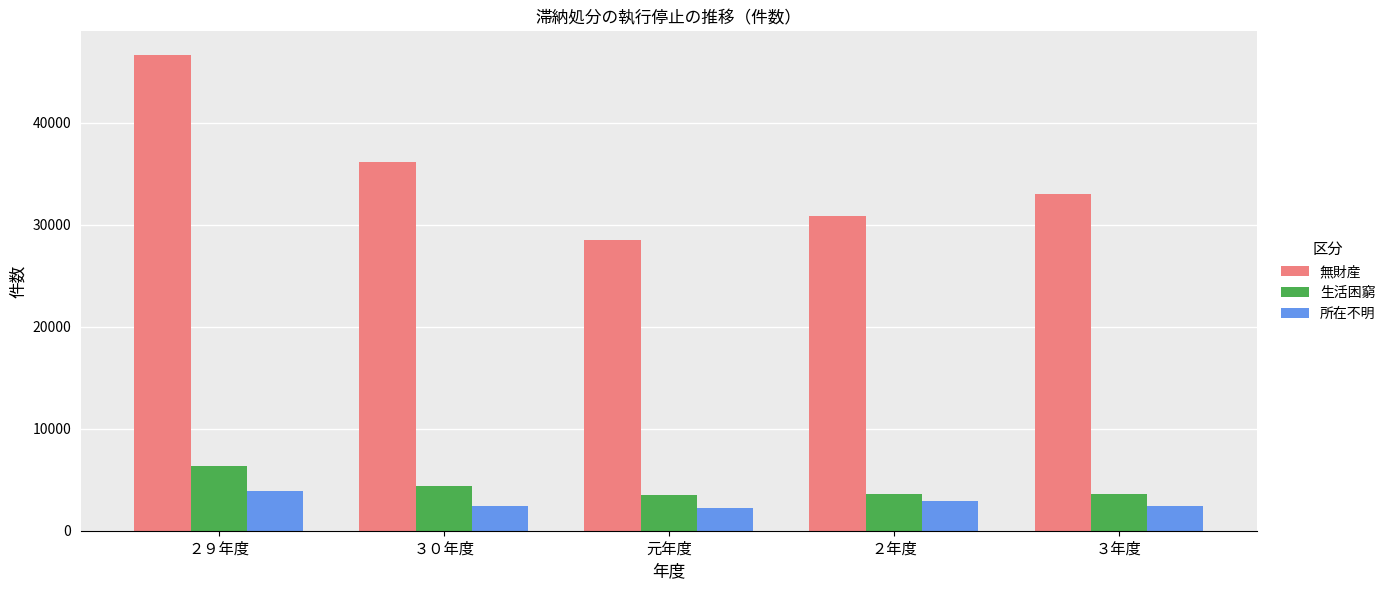

What position from the left is ２年度?

4